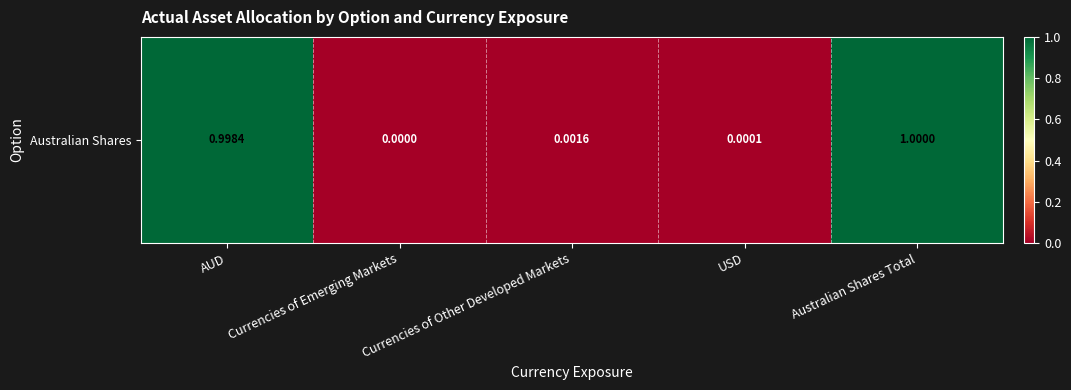

Reading left to right, list all the values displayed in this chart.

AUD=1.0	Currencies of Emerging Markets=0.0	Currencies of Other Developed Markets=0.0	USD=0.0	Australian Shares Total=1.0